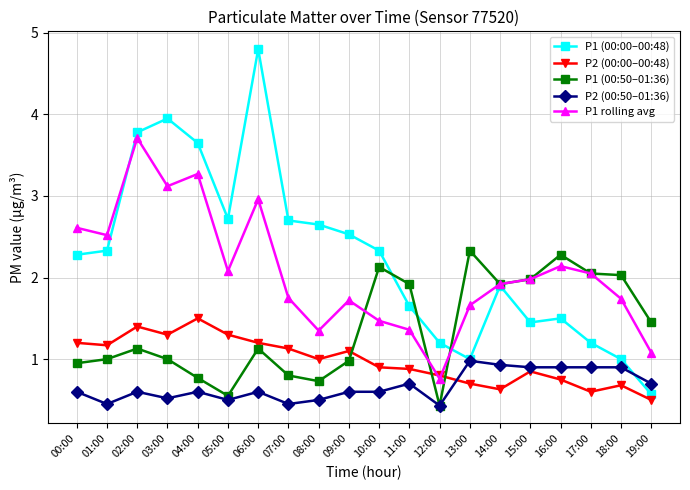

What is the average value of the P1 (00:00–00:48) series?

2.3